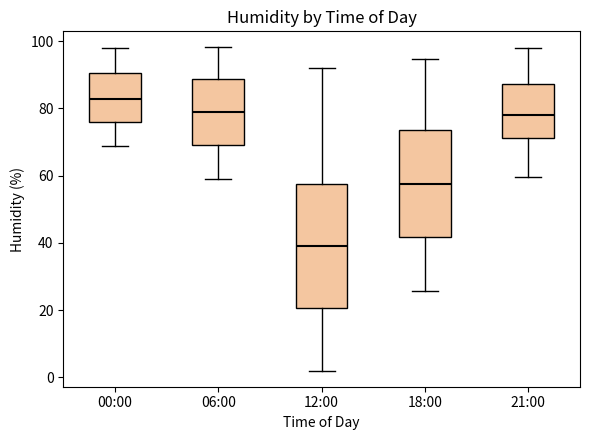

Which box's median line is the lowest?

12:00